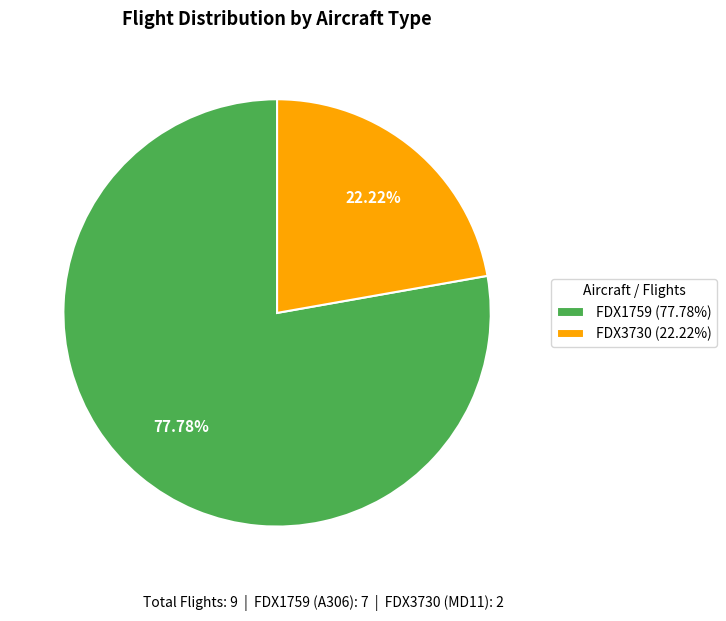

How many slices are in this pie chart?

2